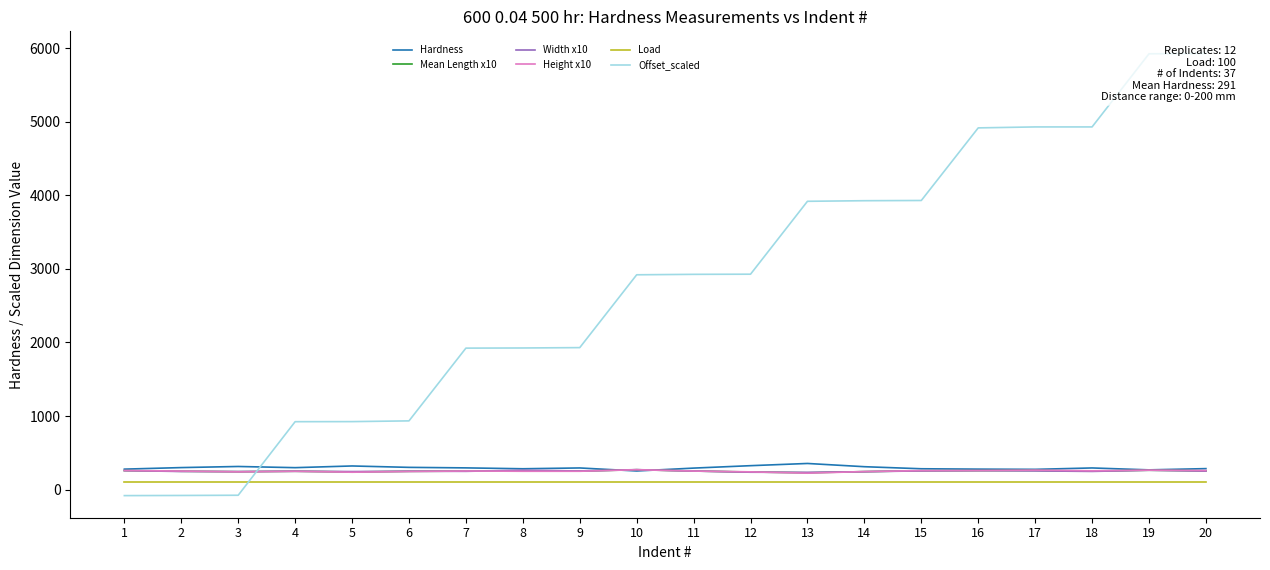

What is the average value of the Width x10 series?

251